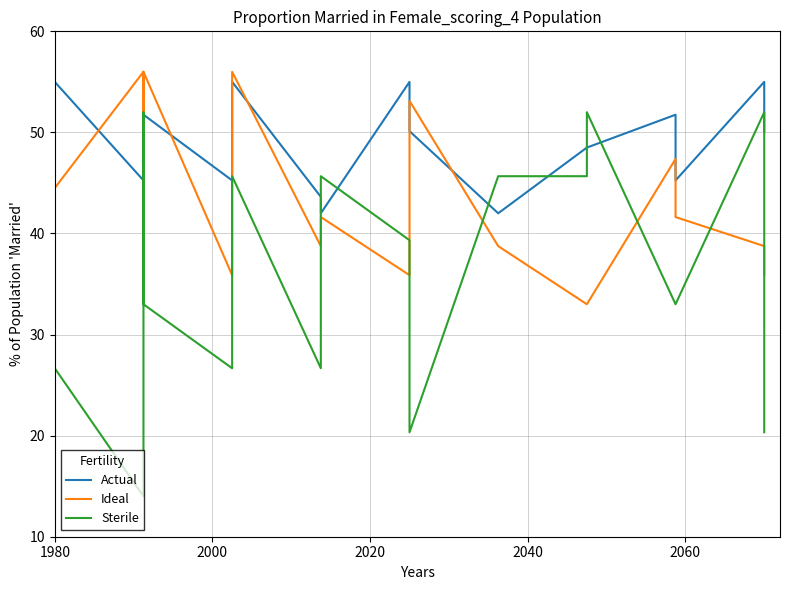

Which series has the largest total across all categories?

Actual